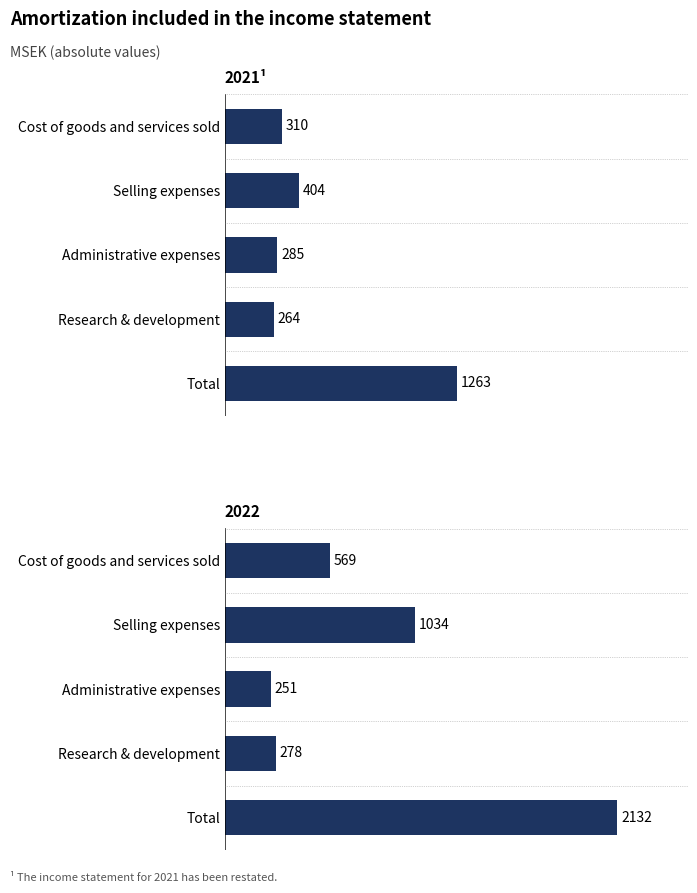

At which category does the chart reach its peak across all series?

Total